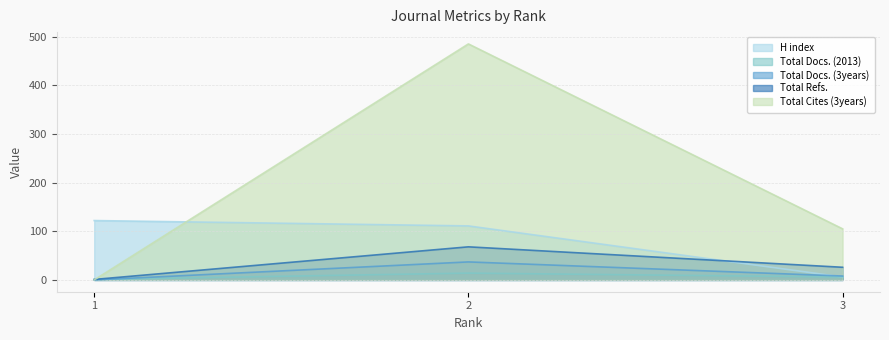

The Total Docs. (3years) series shows 37 at 2. True or false?

True